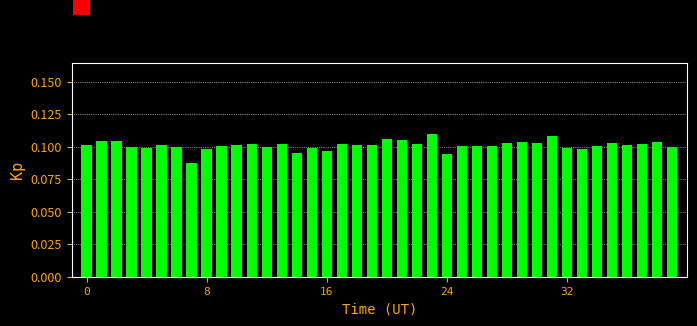

Count the values in the range 0 to 1.

40